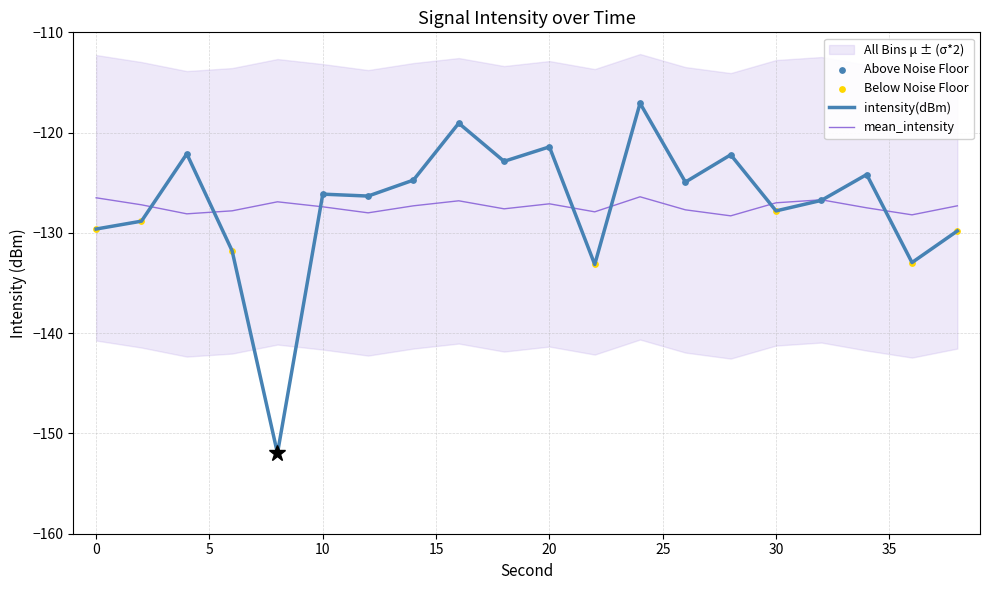

At which category is the sum across all series the highest?

24